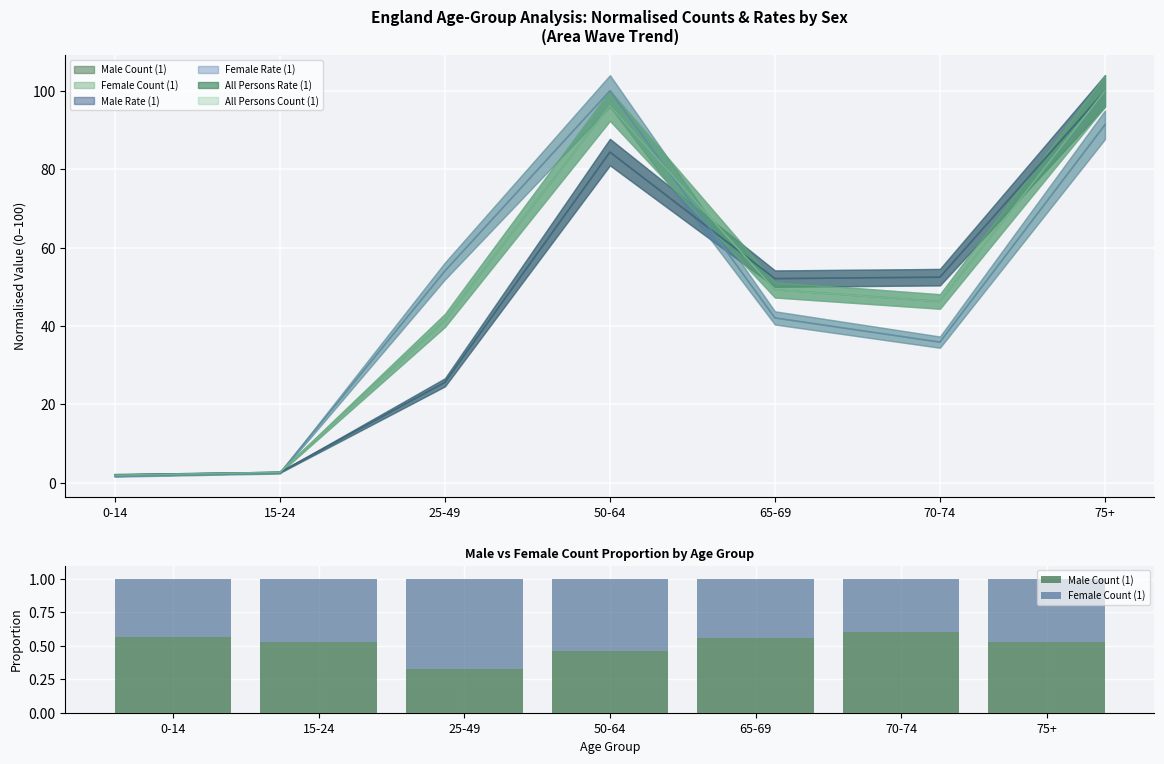

Which series has the widest spread of values?

Female Count (1)